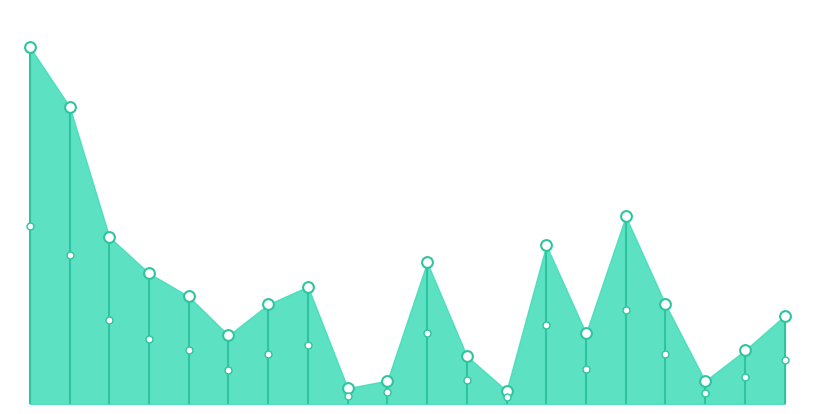

What is the change in value from 00:32 to 01:24?

-57.3